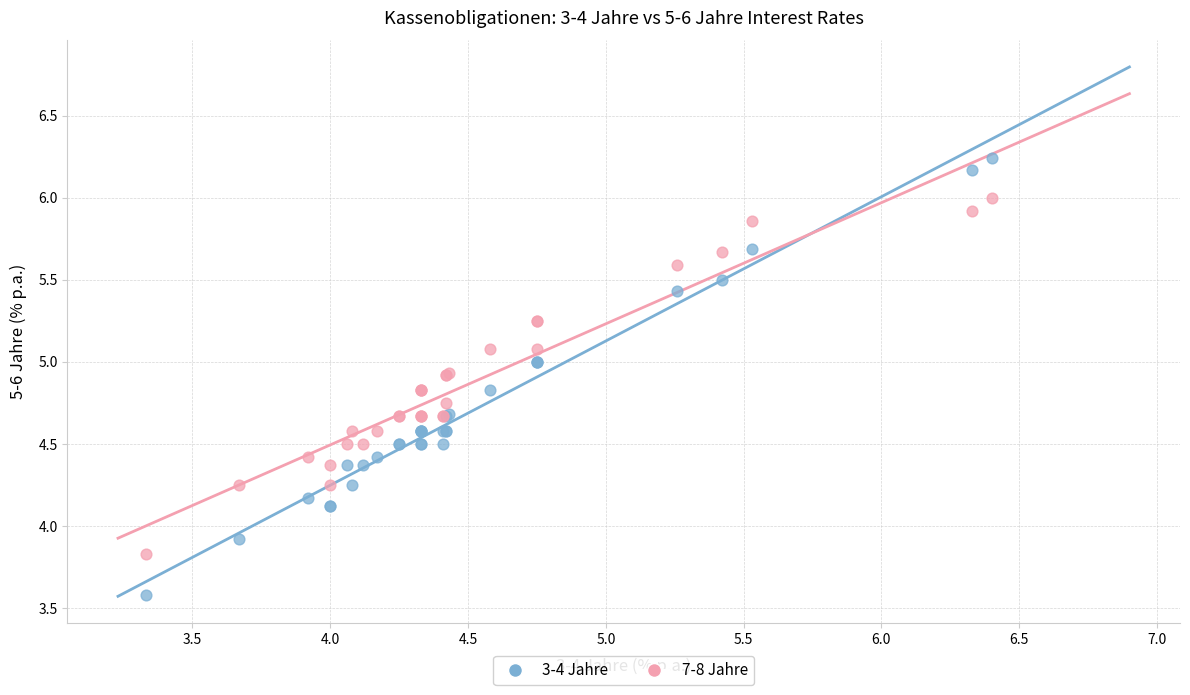

What are all the series names shown in the legend?

3-4 Jahre, 7-8 Jahre